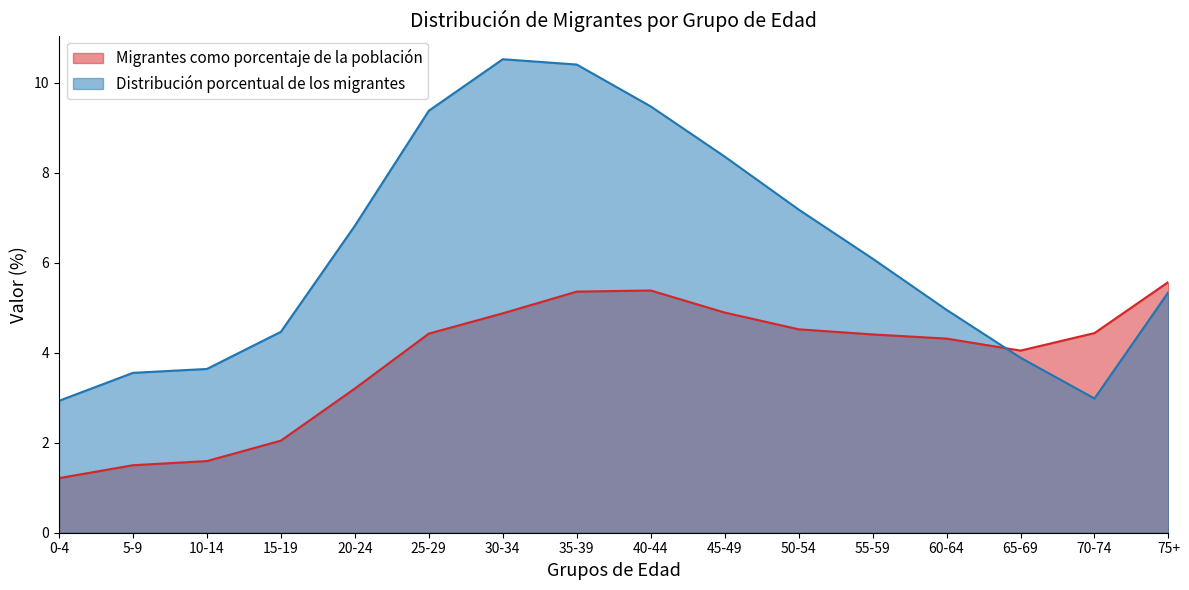

How many lines are shown in the chart?

2